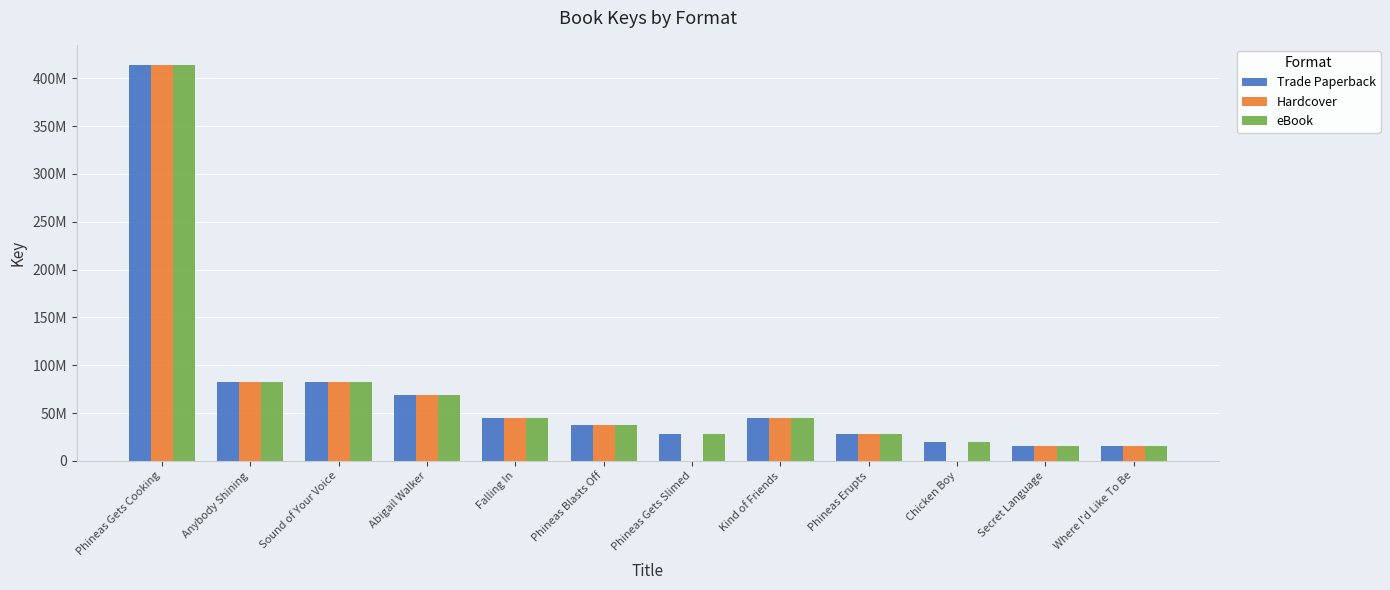

Read the eBook value at Phineas Gets Slimed.

28434798